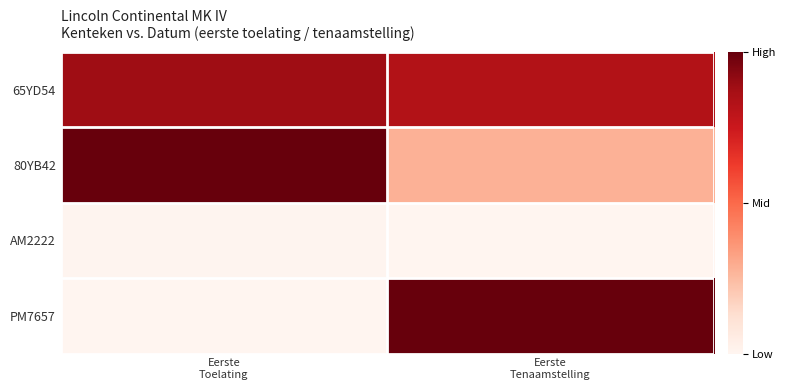

At Eerste Tenaamstelling, list the series in order from largest to smallest.

PM7657, 65YD54, 80YB42, AM2222